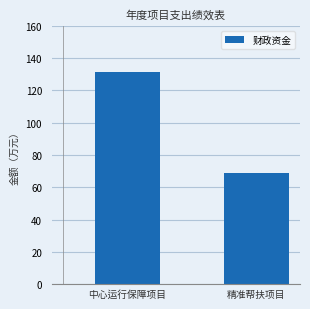

Rank the categories by value from highest to lowest.

中心运行保障项目, 精准帮扶项目